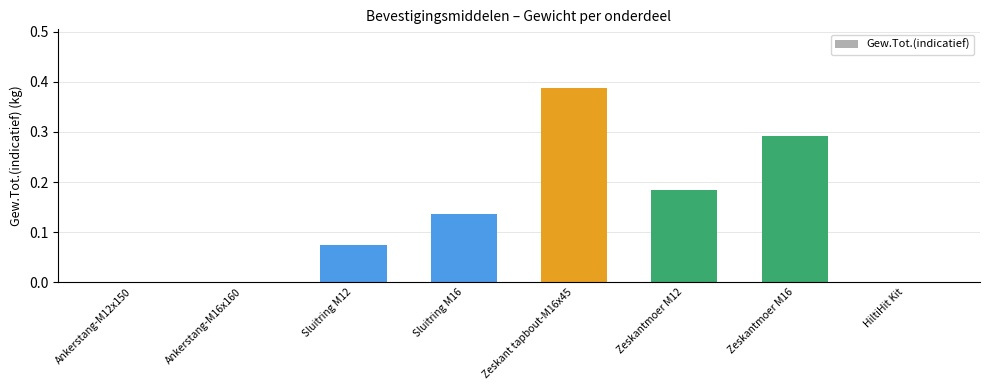

What is the change in value from Ankerstang-M16x160 to Zeskantmoer M16?

+0.3